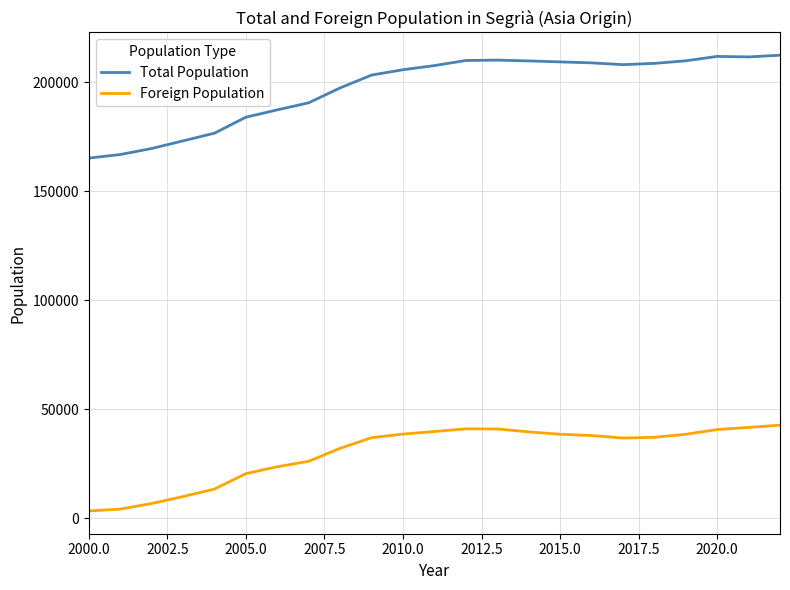

Which series has the largest total across all categories?

Total Population